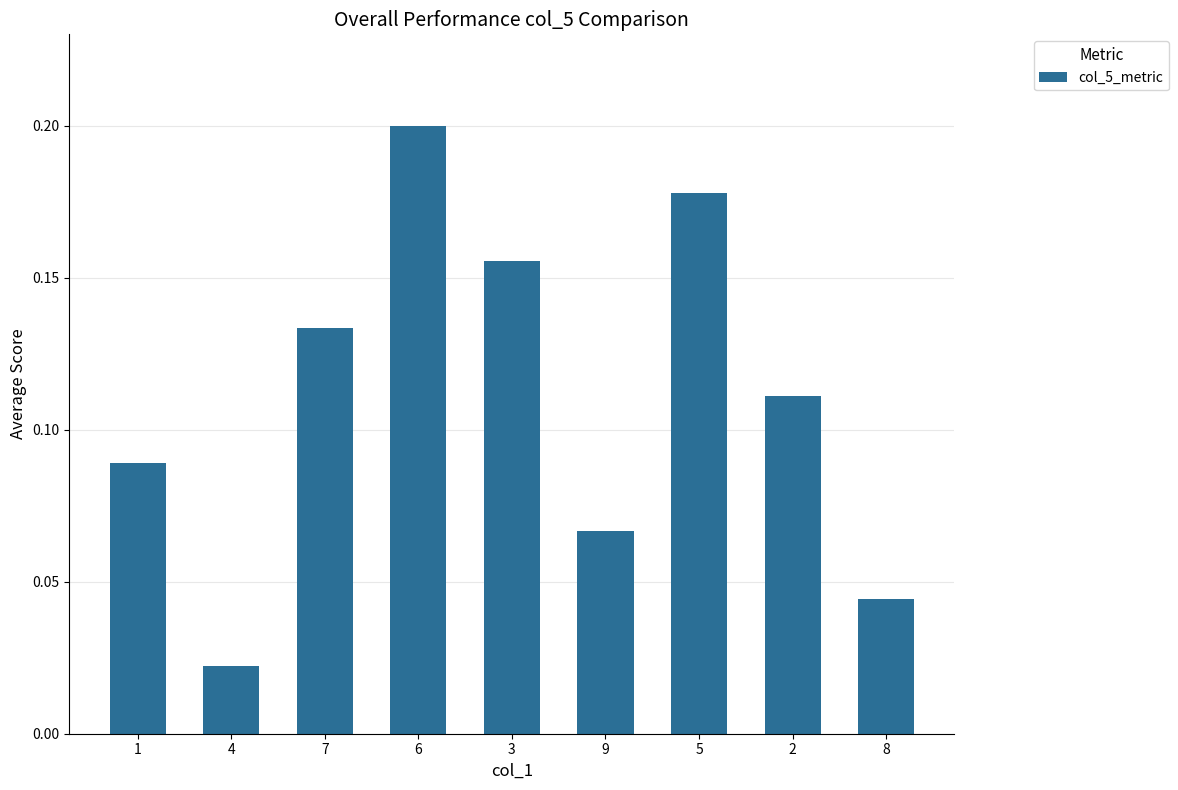

What is the change in value from 1 to 5?

+0.1